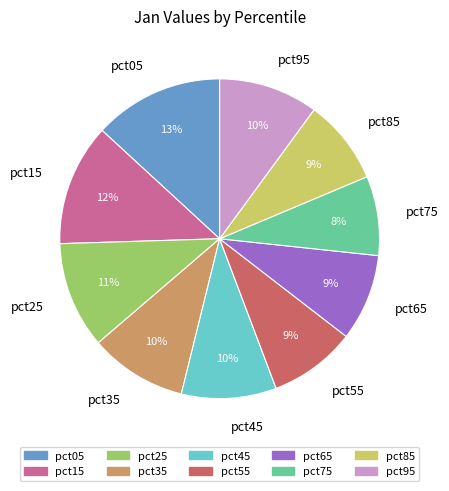

How many segments does this pie chart have?

10